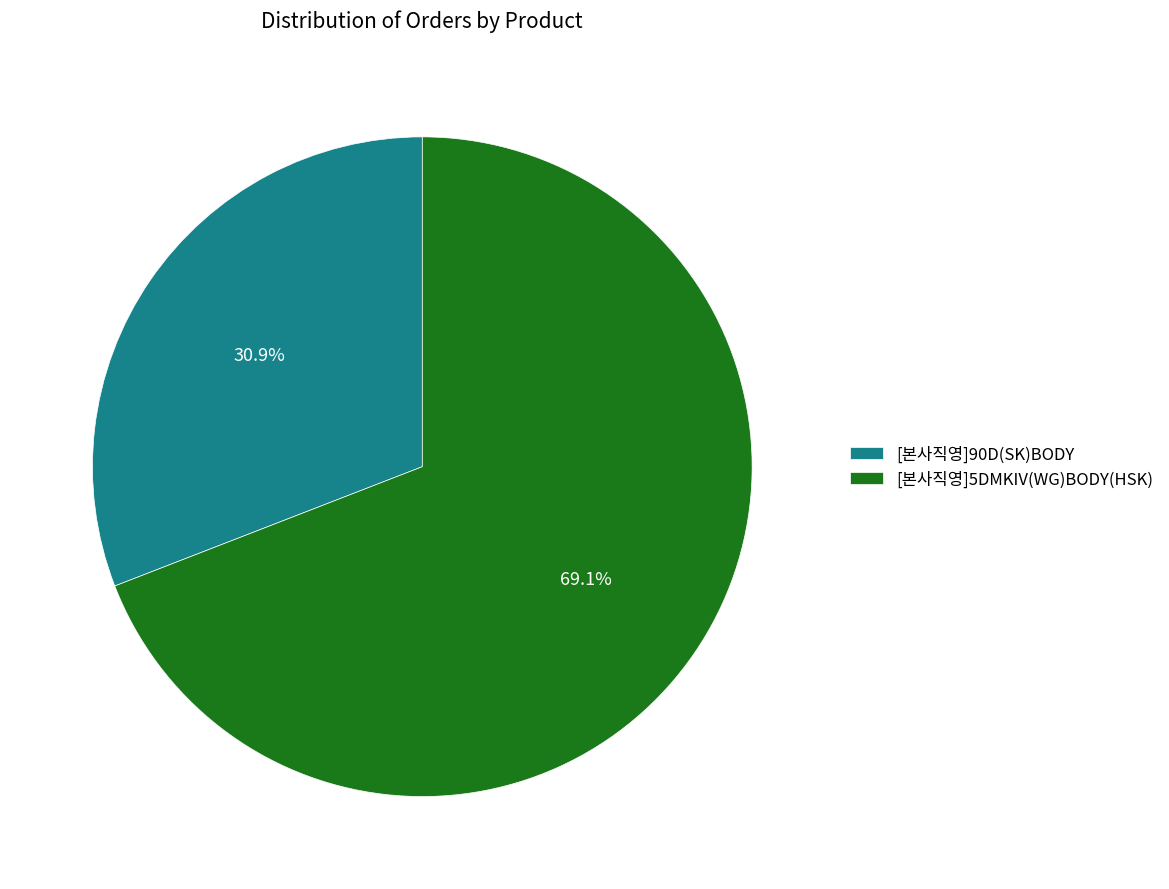

What is the ratio of the value at [본사직영]5DMKIV(WG)BODY(HSK) to the value at [본사직영]90D(SK)BODY?

2.2